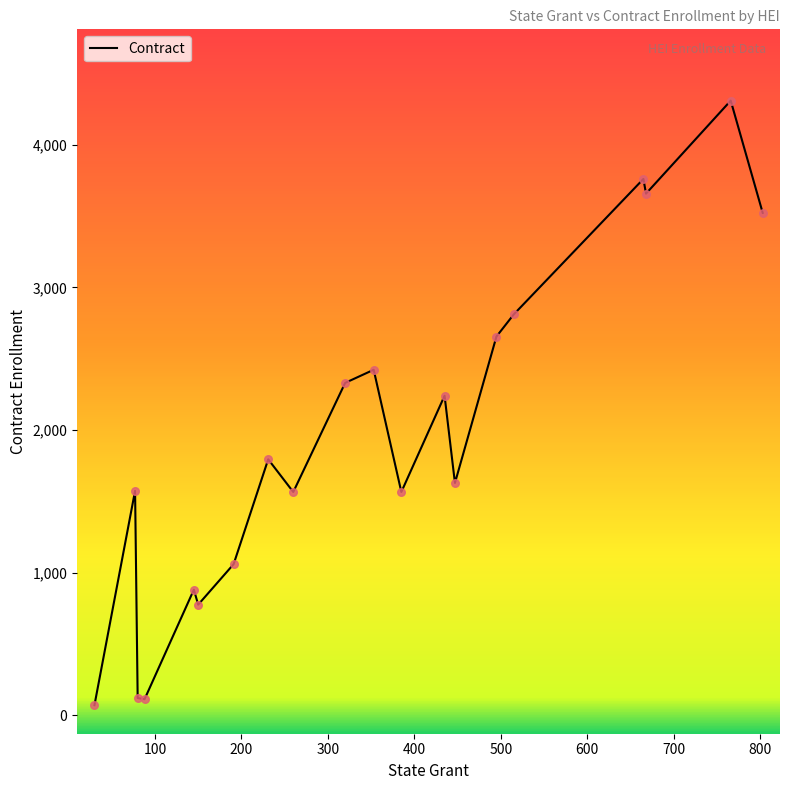

What is the difference between the maximum and minimum values?

4239